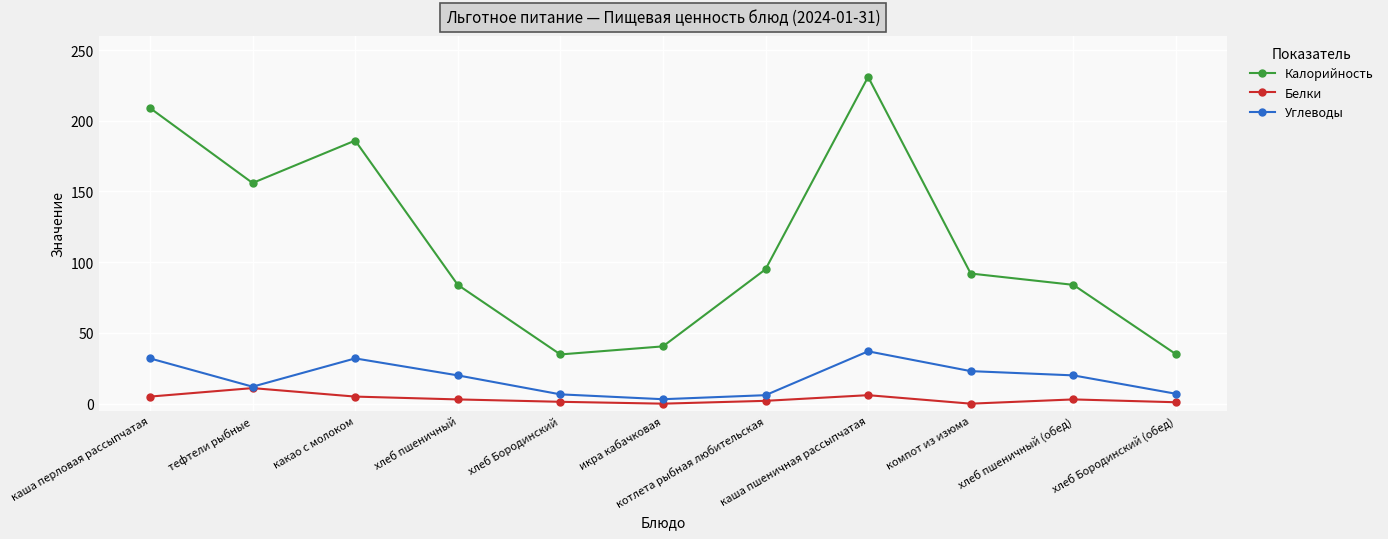

Which series has the largest total across all categories?

Калорийность